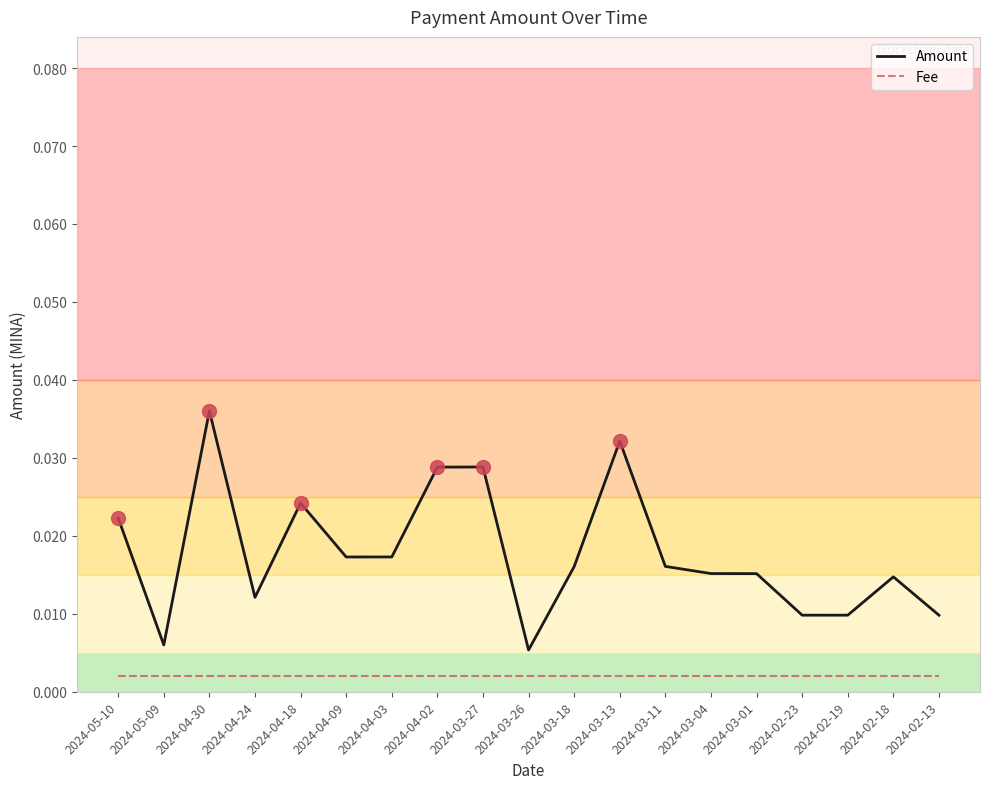

Which label corresponds to the largest value in the chart?

2024-04-30